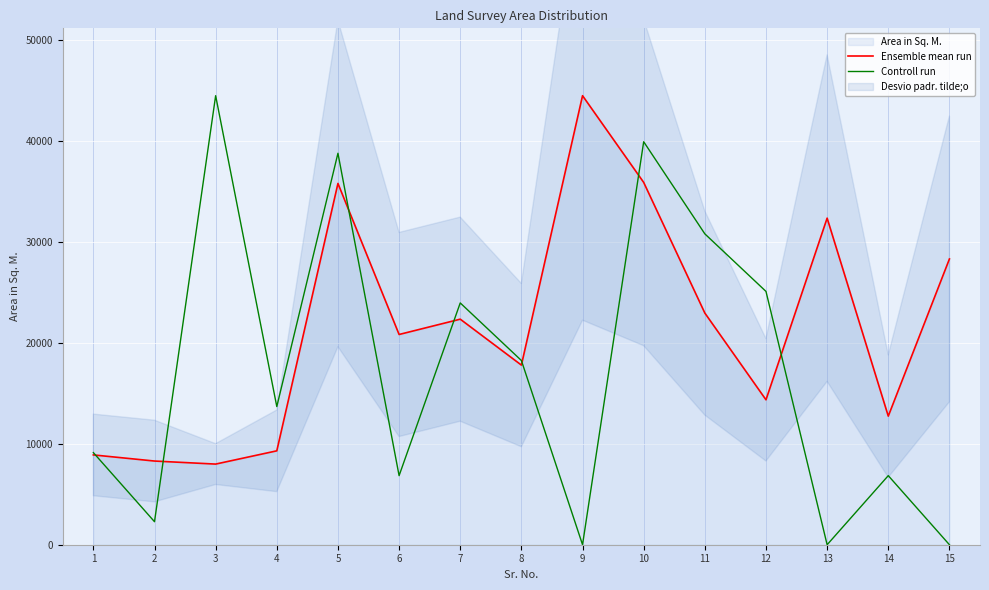

In Ensemble mean run, how many points are higher than both neighbors (excluding endpoints)?

4